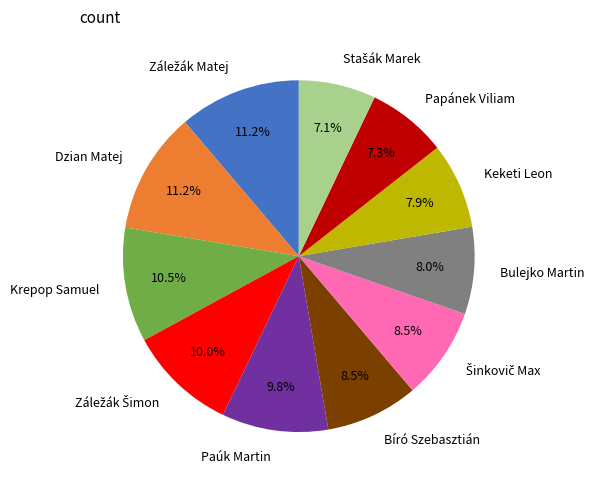

How many segments does this pie chart have?

11